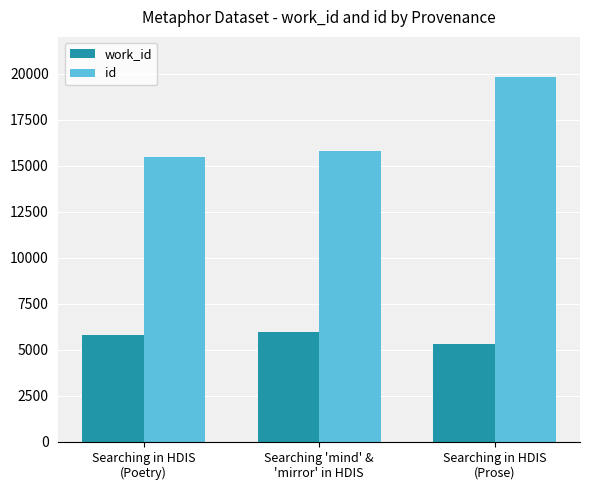

What is the sum of all work_id values?

17066